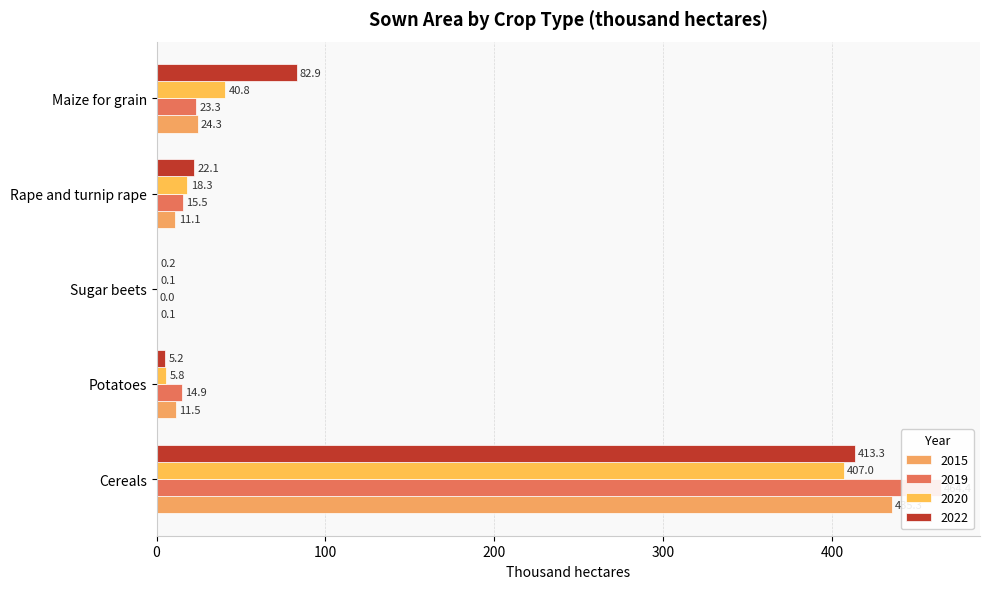

What is the maximum value shown in the chart?

464.4